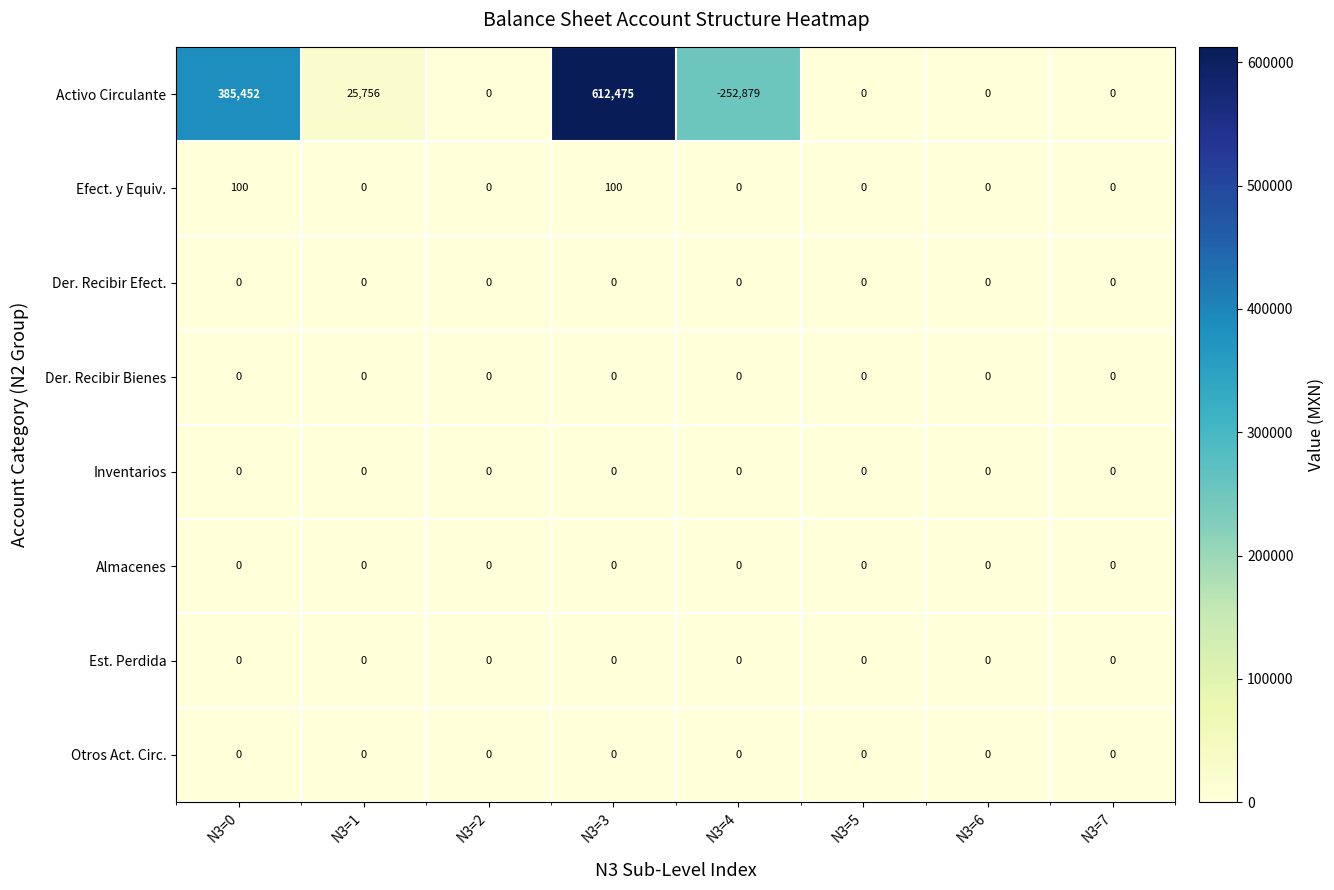

At how many categories does at least one series exceed 128470?

2